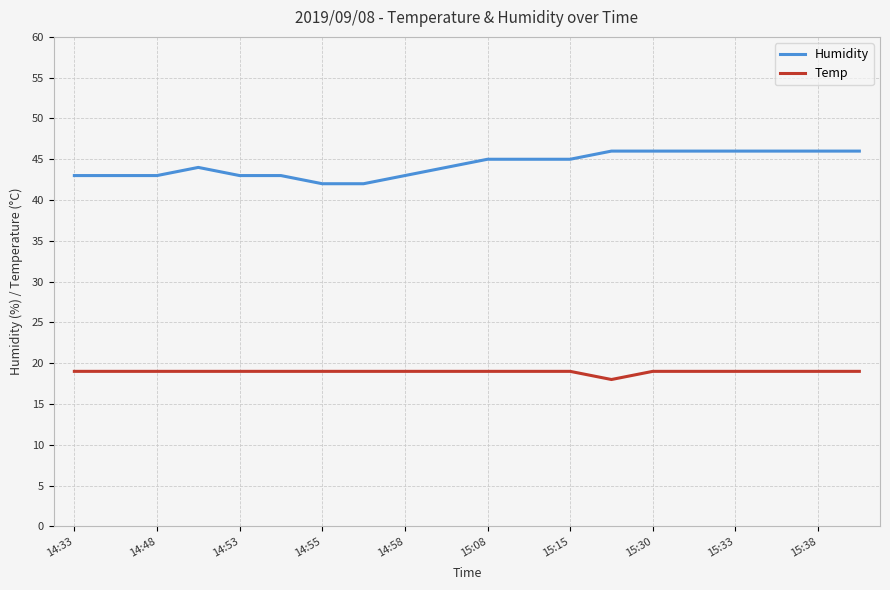

What is the minimum value shown in the chart?

18